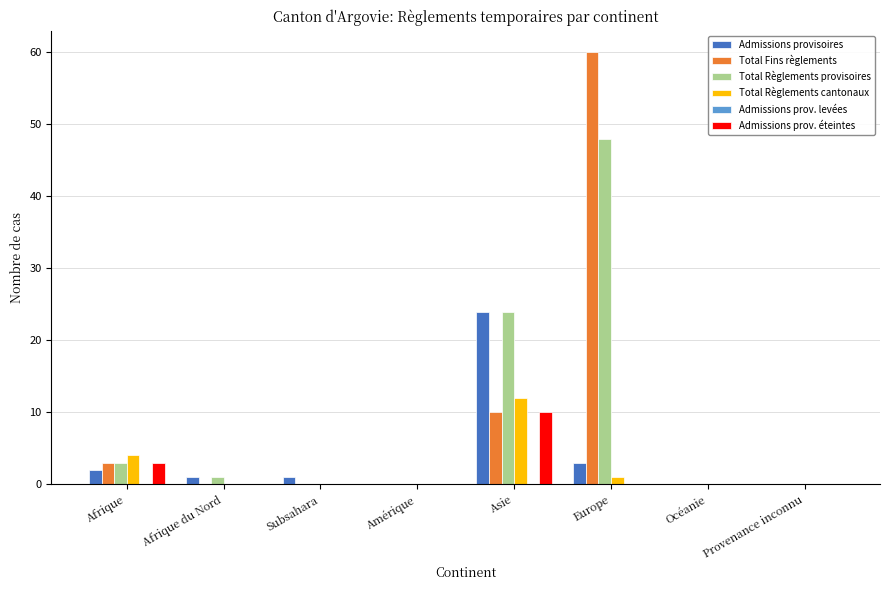

At which category is the sum across all series the highest?

Europe